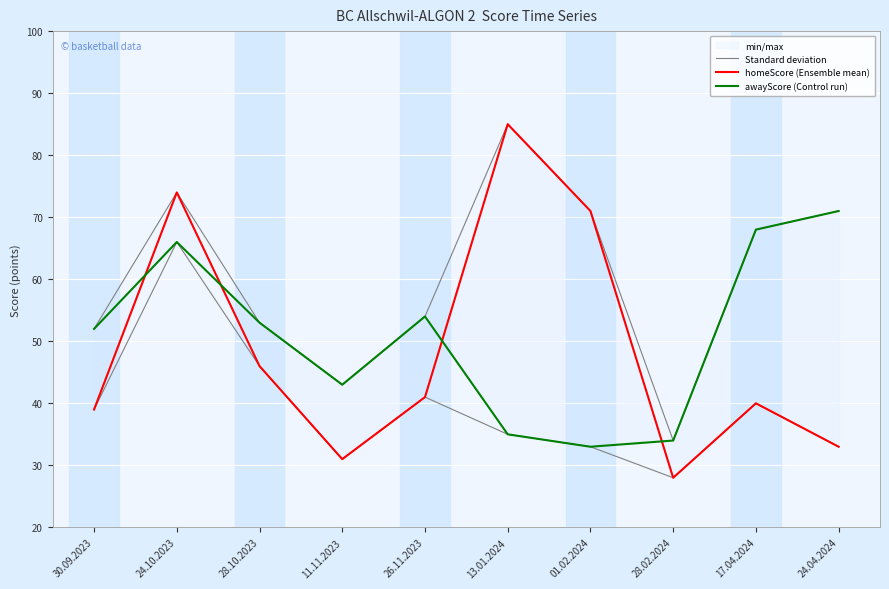

In awayScore (Control run), how many points are higher than both neighbors (excluding endpoints)?

2